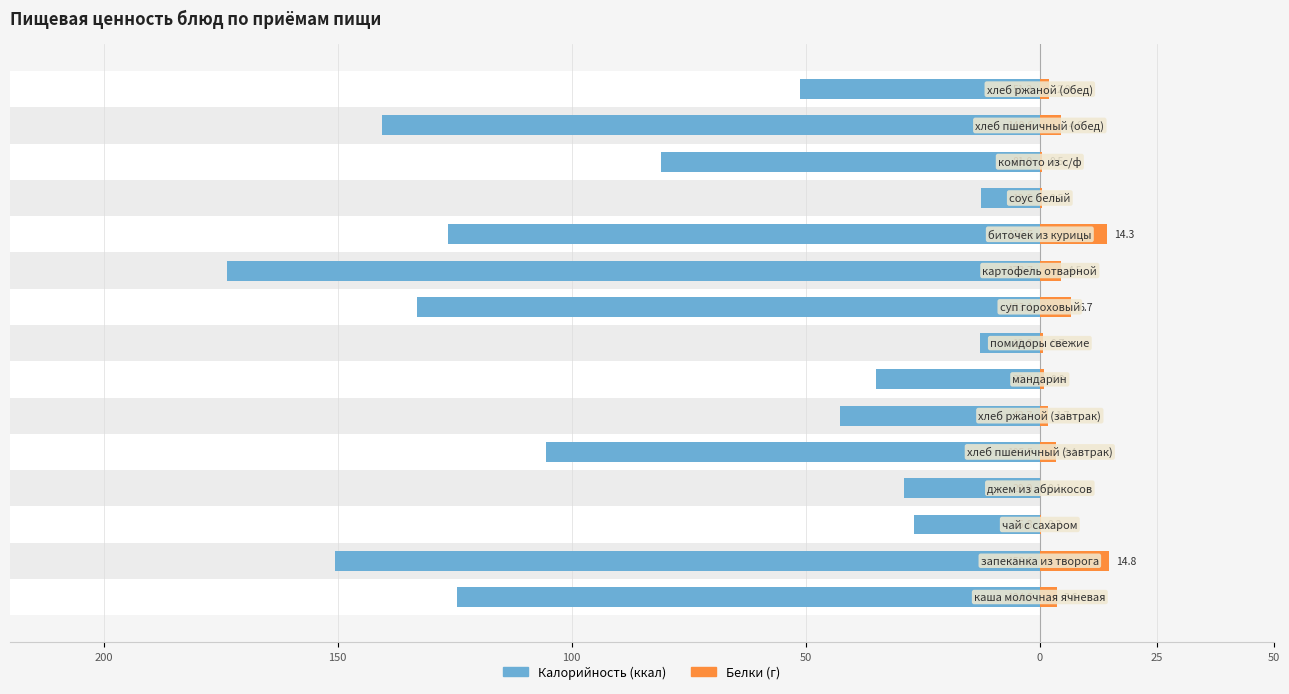

What is the minimum value for Белки?

0.1